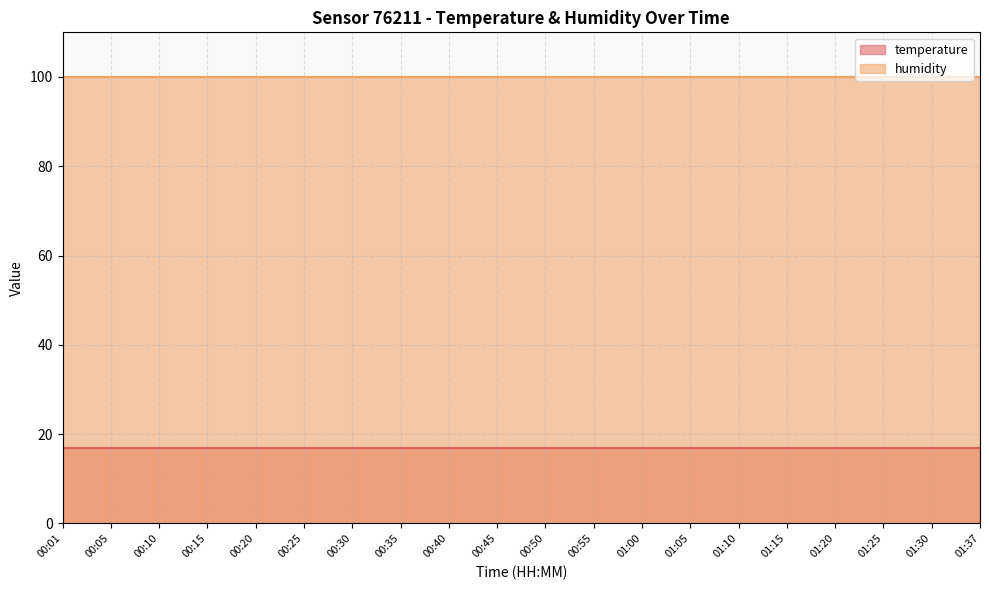

How many lines are shown in the chart?

2